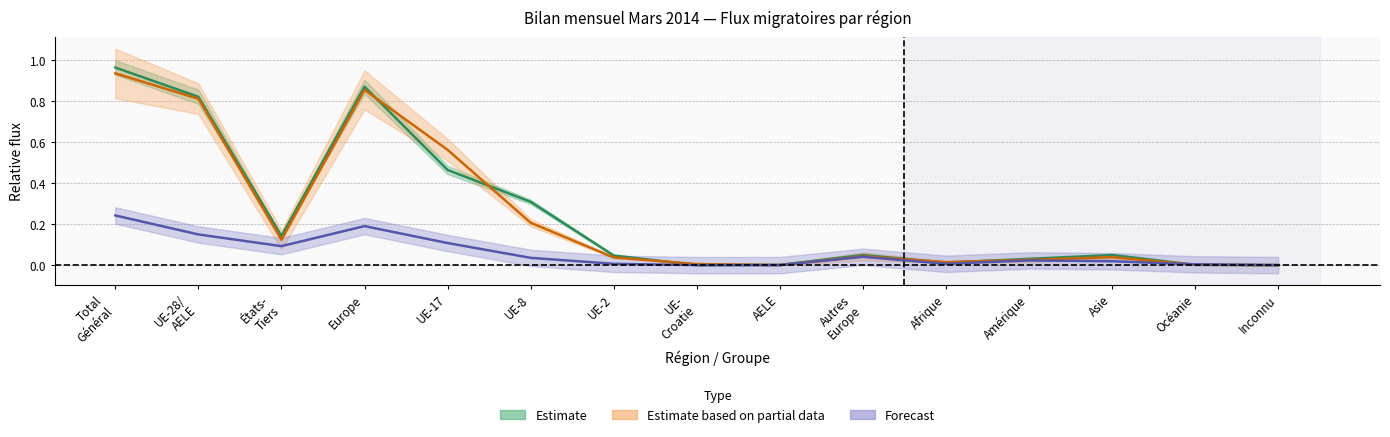

Between UE-
Croatie and UE-17, which is larger?

UE-17